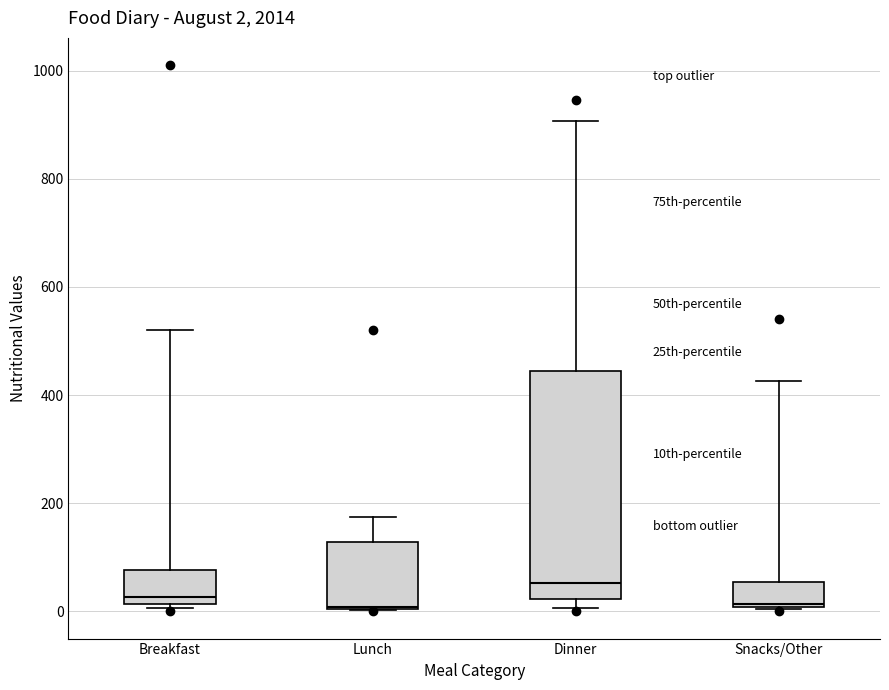

Which box is the tallest, from its lower edge to its upper edge?

Dinner